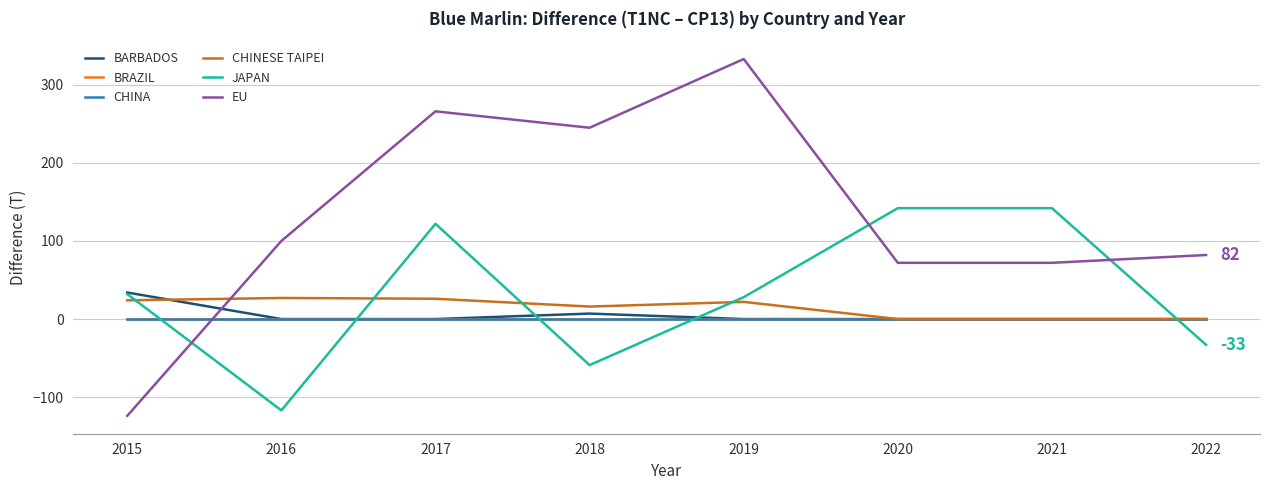

Is this an area chart (filled region under the line)?

No